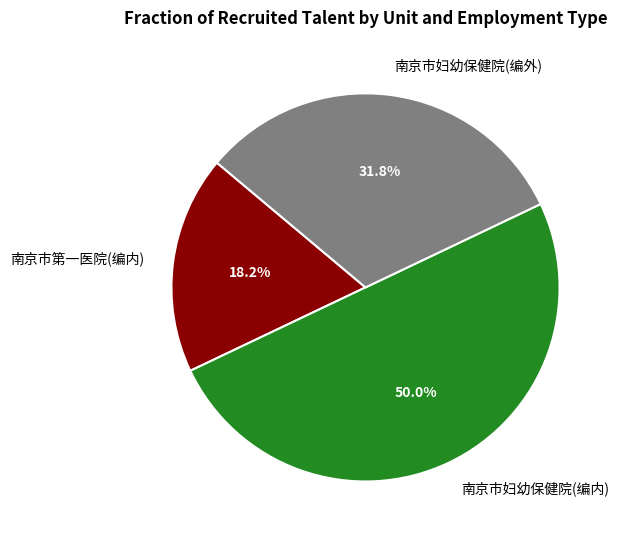

Which has a higher value, 南京市第一医院 or 南京市妇幼保健院(编外)?

南京市妇幼保健院(编外)